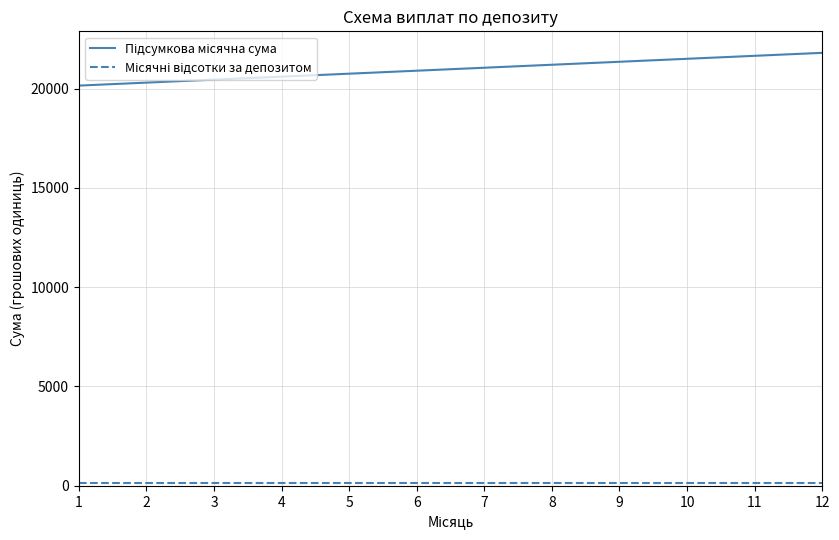

How many series are shown in this chart?

2